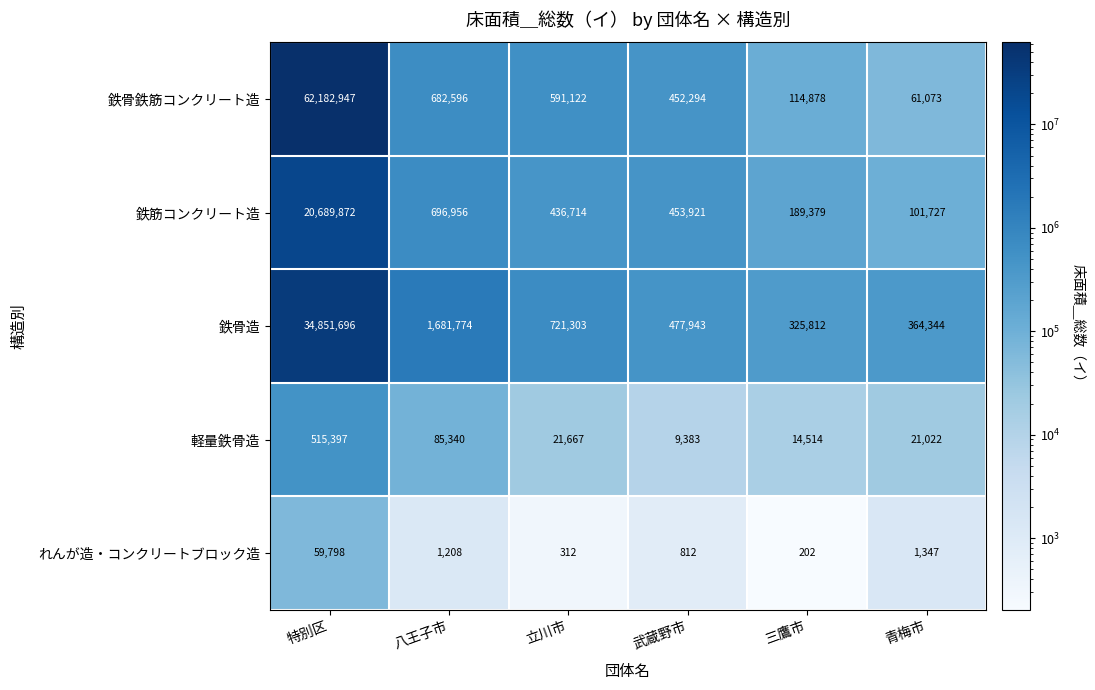

Reading left to right, extract all data points from this chart.

鉄骨鉄筋コンクリート造: 特別区=62182947	八王子市=682596	立川市=591122	武蔵野市=452294	三鷹市=114878	青梅市=61073
鉄筋コンクリート造: 特別区=20689872	八王子市=696956	立川市=436714	武蔵野市=453921	三鷹市=189379	青梅市=101727
鉄骨造: 特別区=34851696	八王子市=1681774	立川市=721303	武蔵野市=477943	三鷹市=325812	青梅市=364344
軽量鉄骨造: 特別区=515397	八王子市=85340	立川市=21667	武蔵野市=9383	三鷹市=14514	青梅市=21022
れんが造・コンクリートブロック造: 特別区=59798	八王子市=1208	立川市=312	武蔵野市=812	三鷹市=202	青梅市=1347